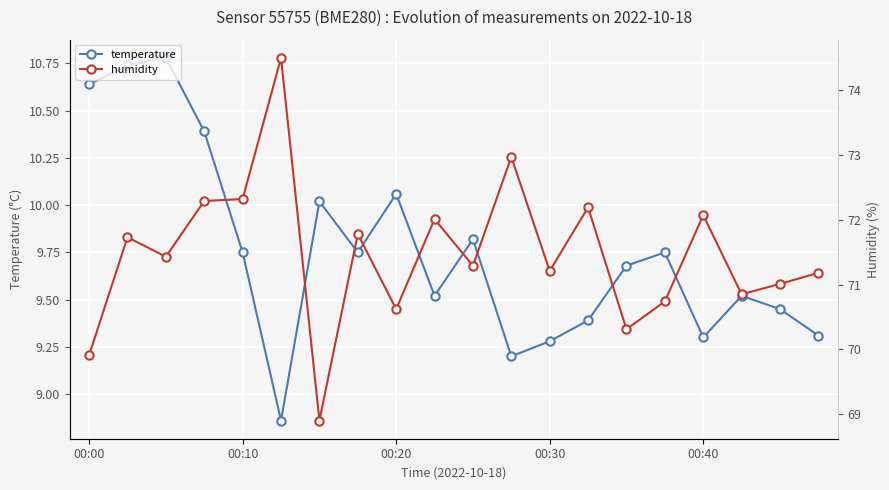

How many interior local valleys does the temperature series have?

5